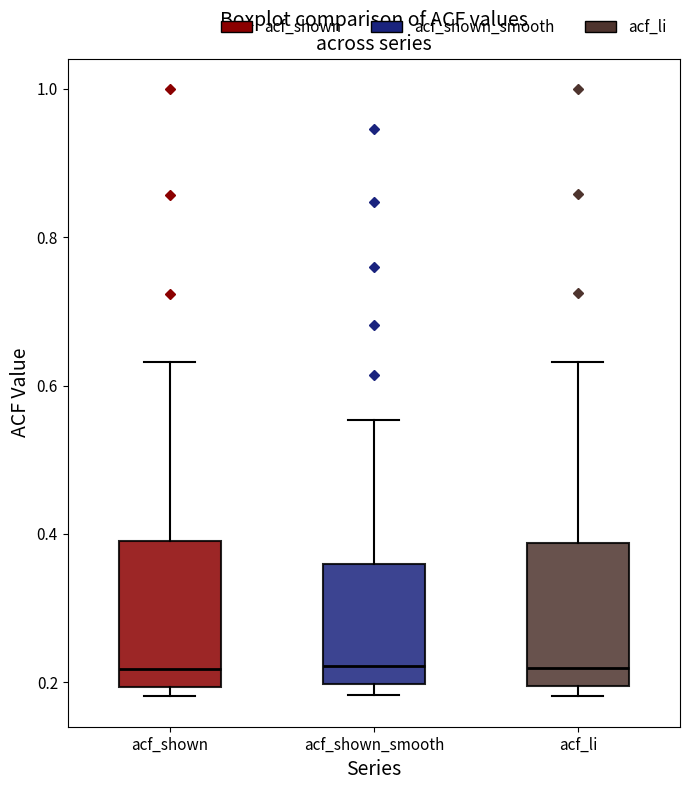

Where is the lower edge of the box for acf_li on the y-axis? The values are not printed on the chart, so give them approximately, as read against the axis.

0.20